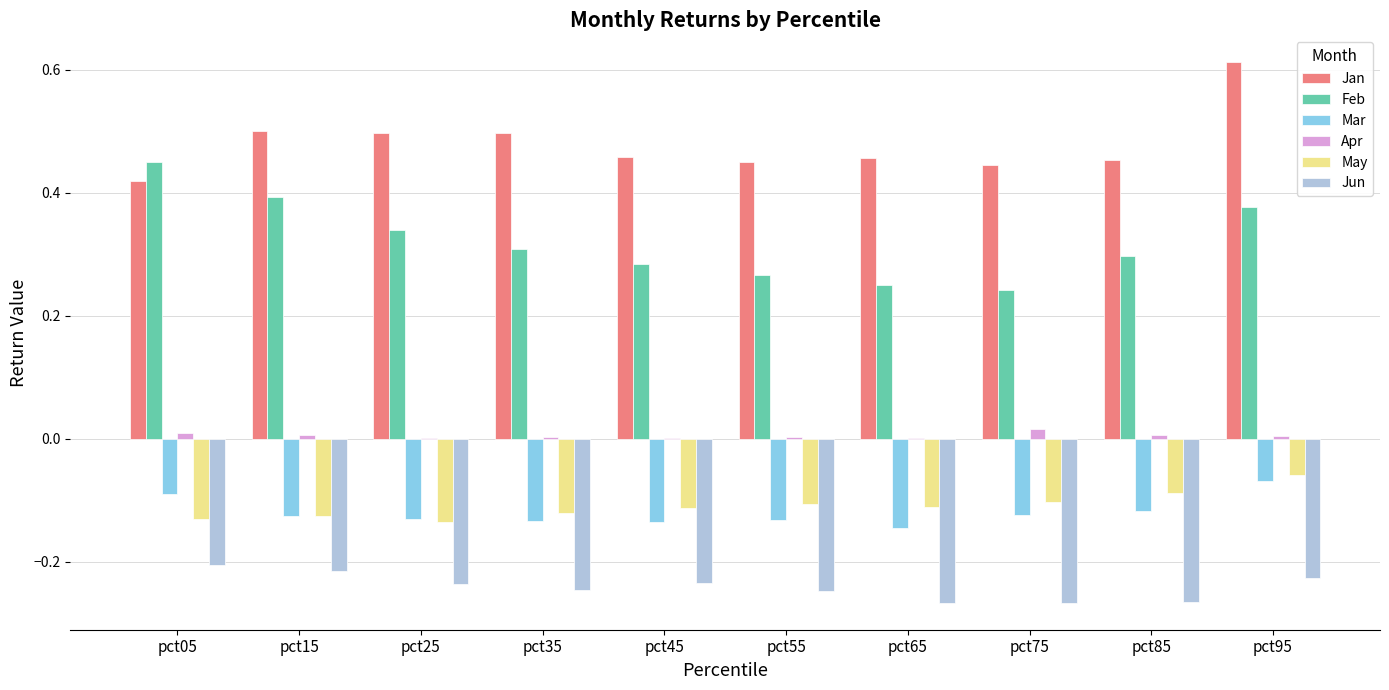

Which series has the largest range (max minus min)?

Feb